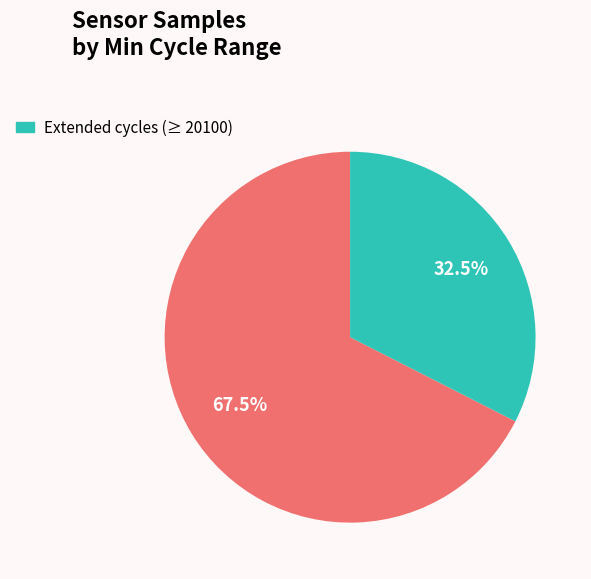

Is there a majority slice in this chart?

Yes